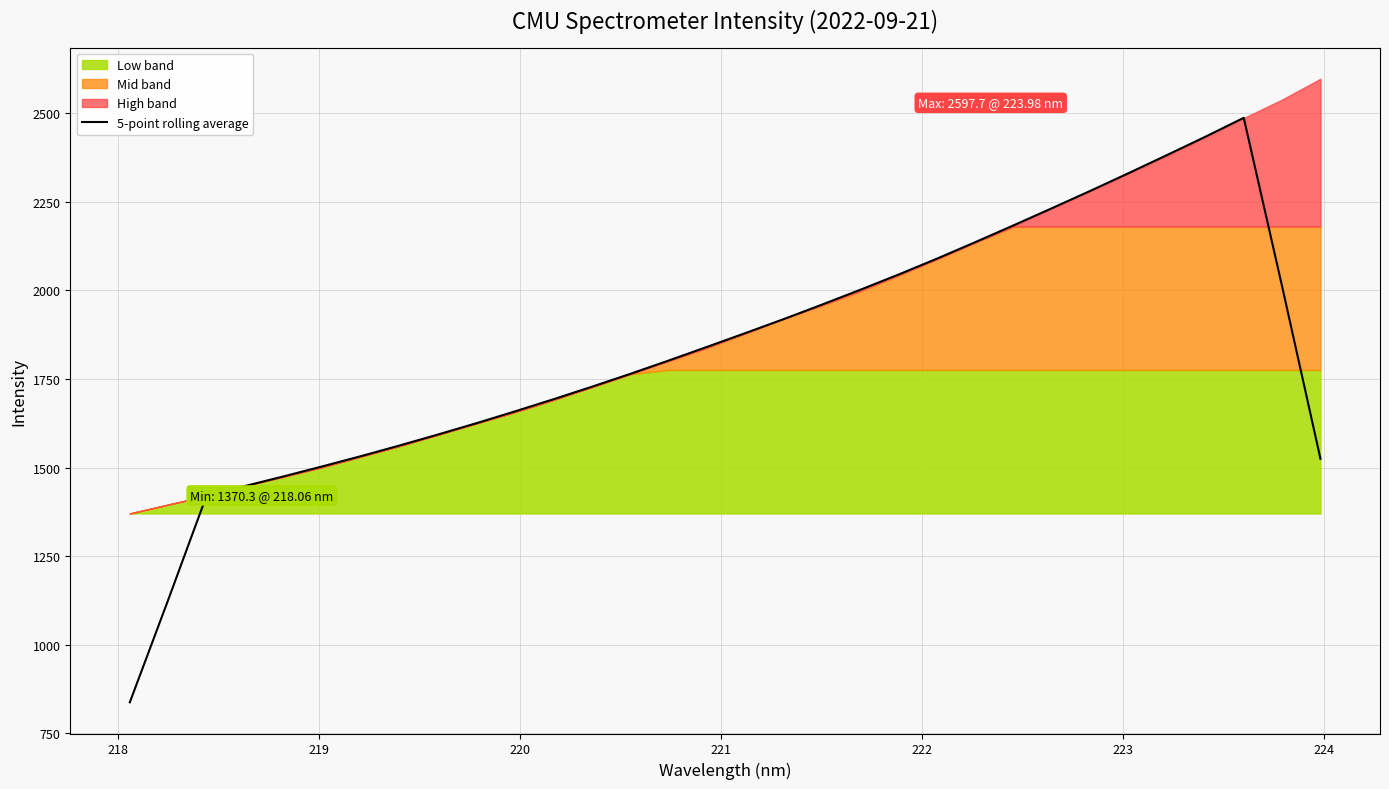

What is the sum of all values?

58501.6